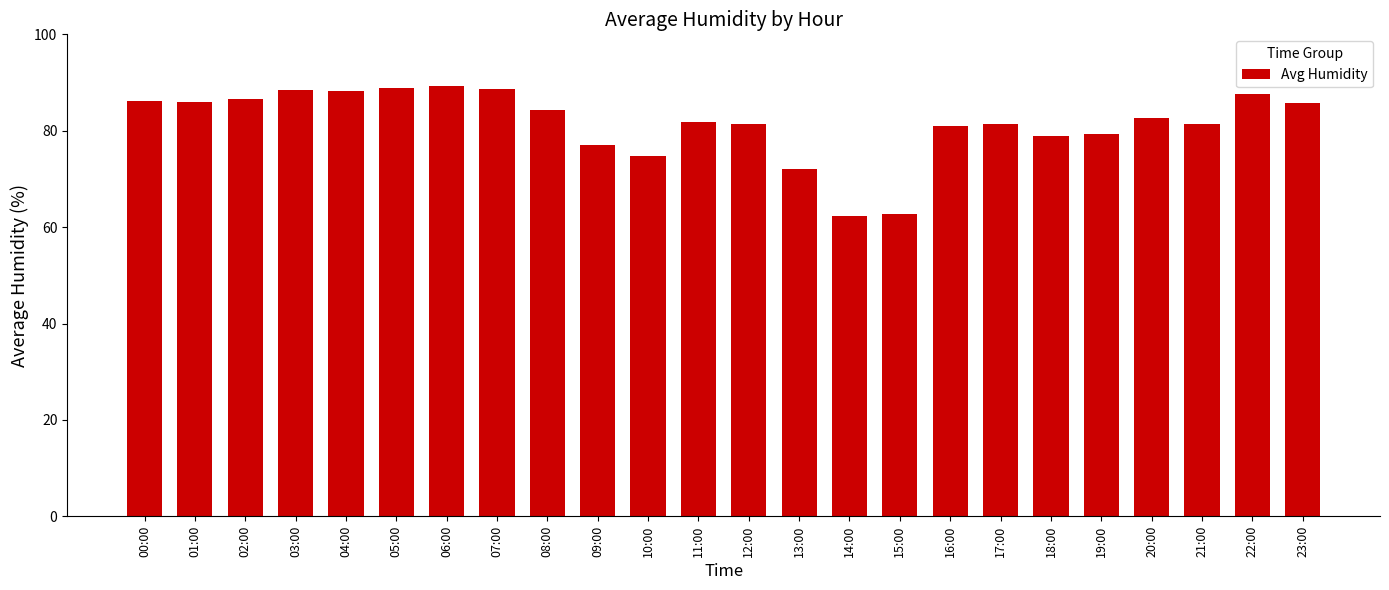

At which label is the value closest to 75?

10:00